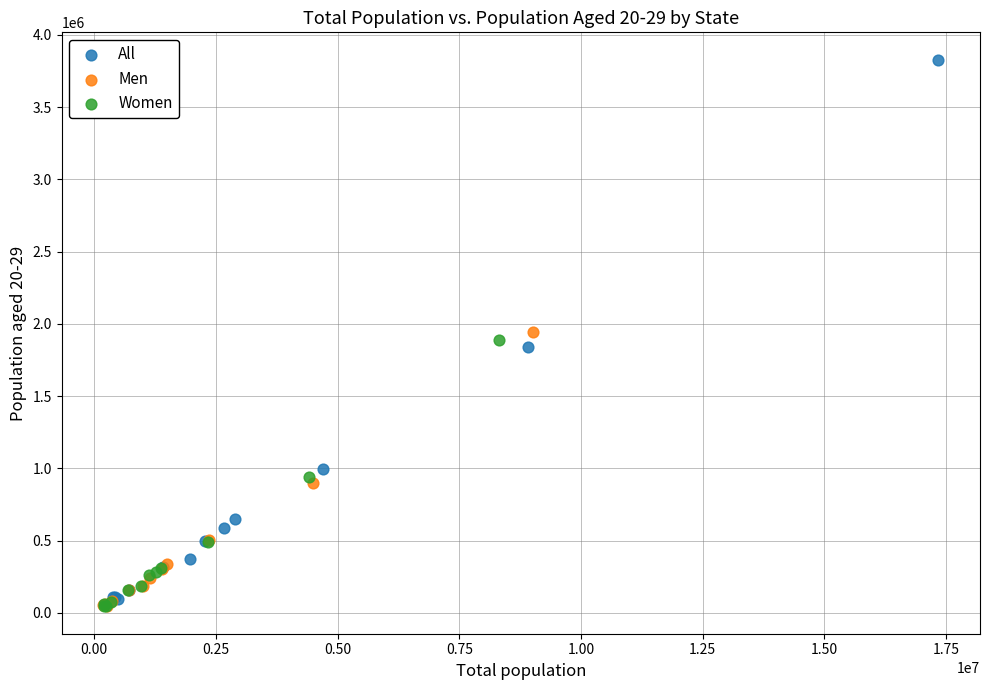

Which series reaches the maximum Y coordinate?

All